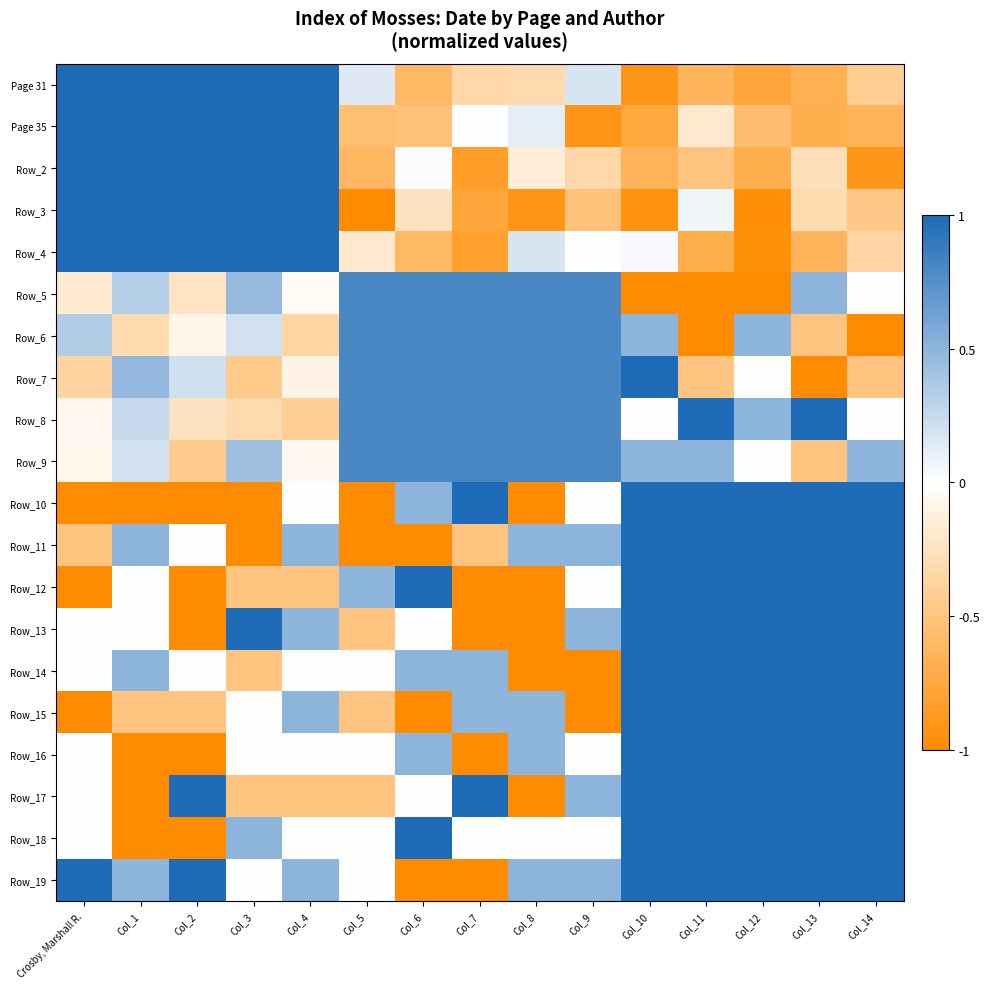

At which category does the chart reach its peak across all series?

Crosby, Marshall R.